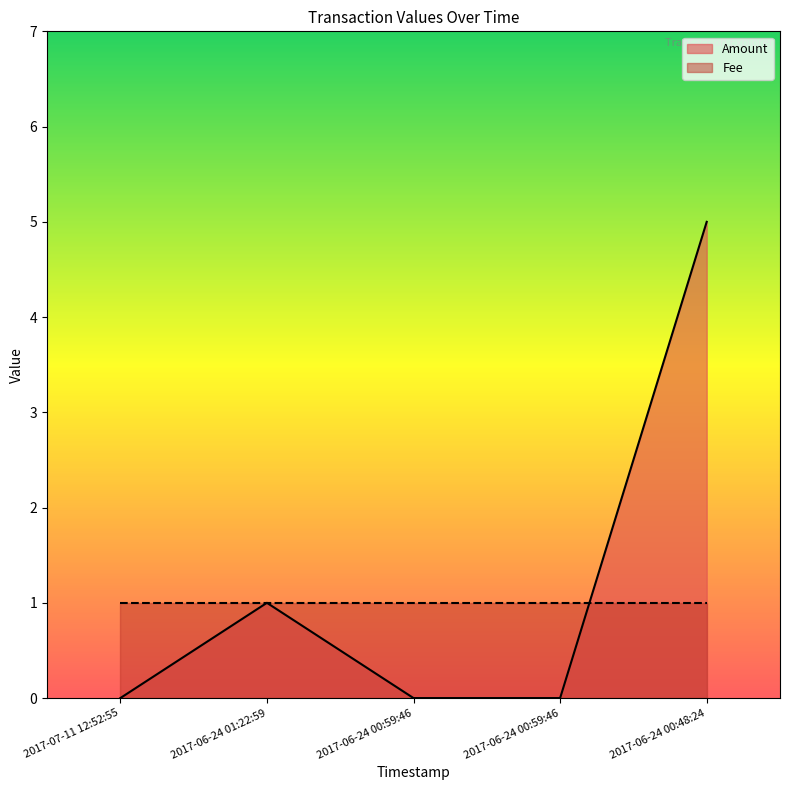

What is the difference between the maximum and minimum values?

5